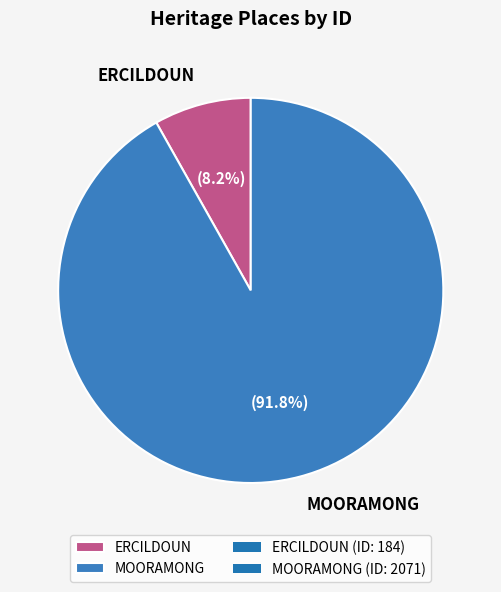

What percentage do ERCILDOUN and MOORAMONG together represent?

100.0%